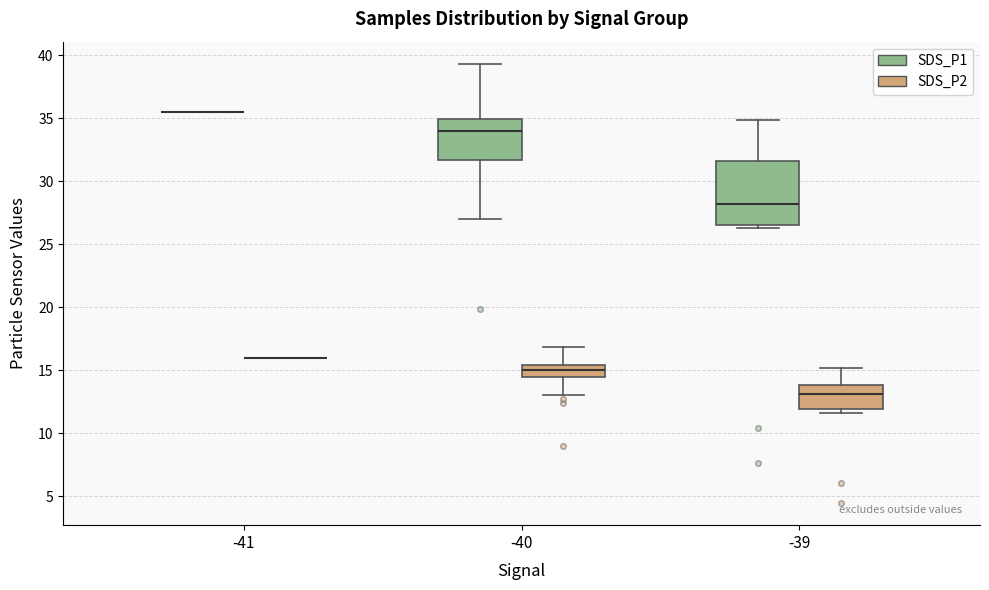

Where is the lower edge of the box for -39 (SDS_P2) on the y-axis? The values are not printed on the chart, so give them approximately, as read against the axis.

12.0